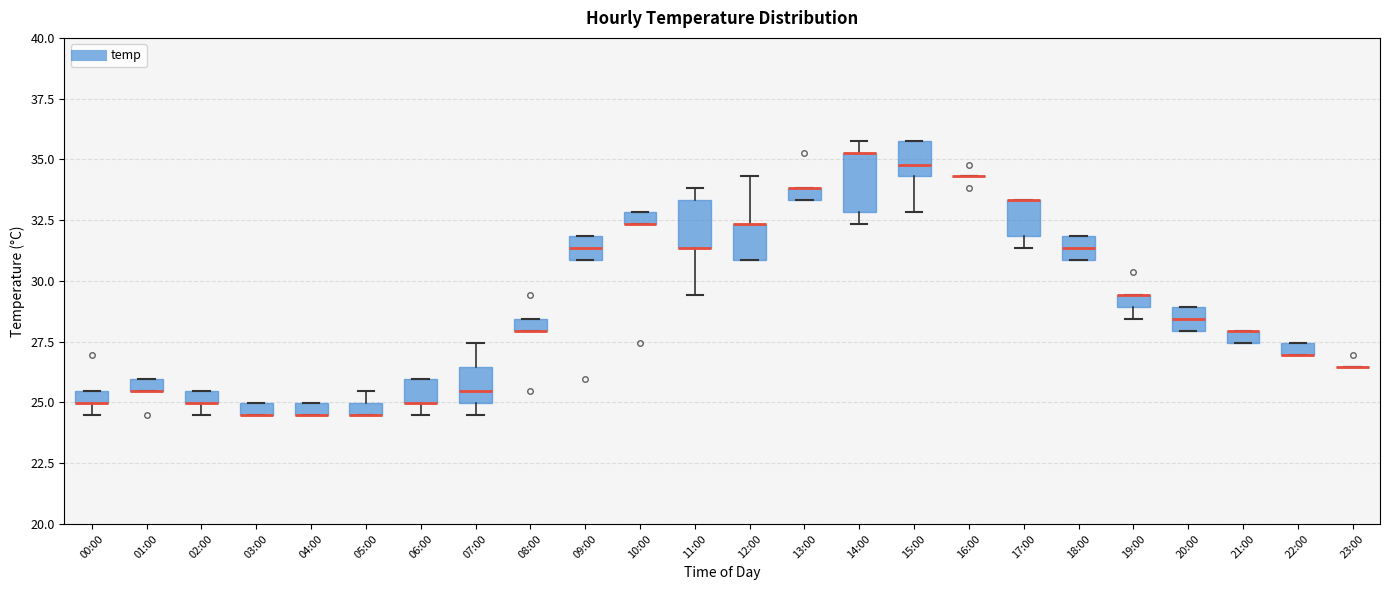

Where is the upper edge of the box for 21:00 on the y-axis? The values are not printed on the chart, so give them approximately, as read against the axis.

28.0